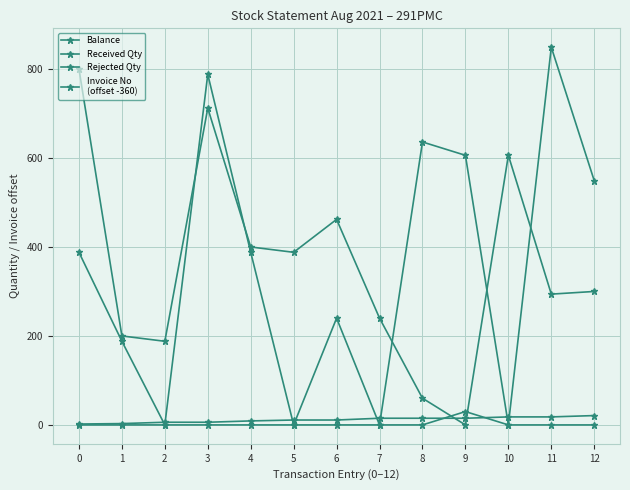

How many distinct data groups are displayed?

4